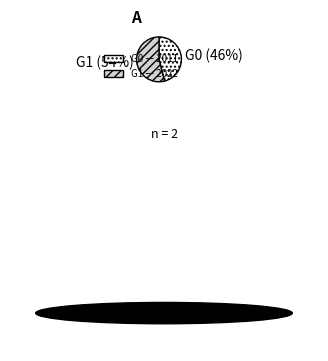

Is there any slice that represents more than half of the pie?

Yes